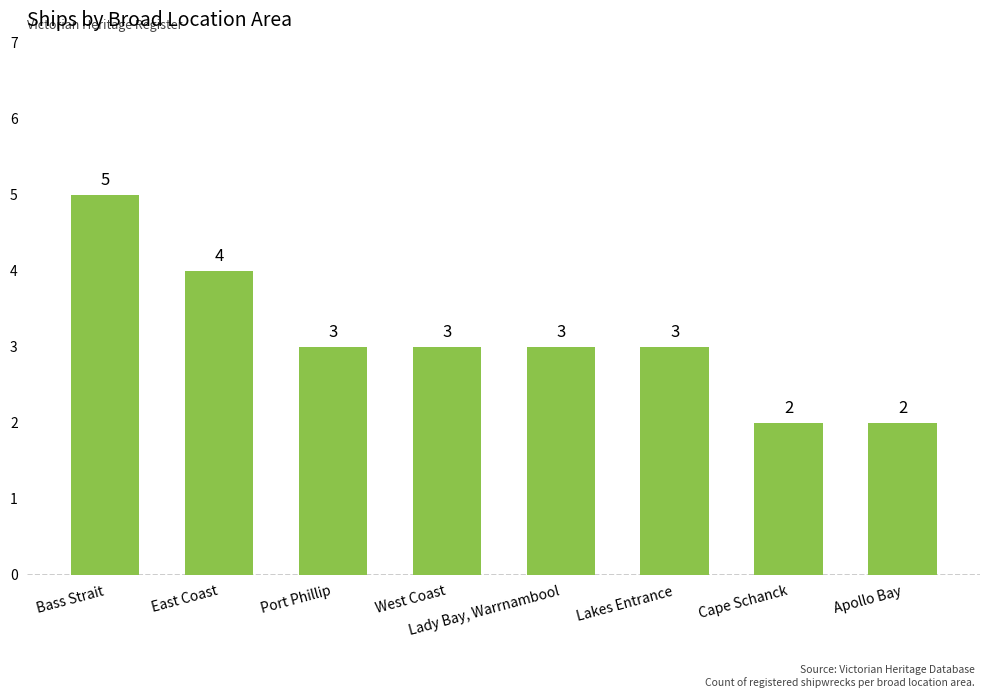

What is the sum of all values?

25